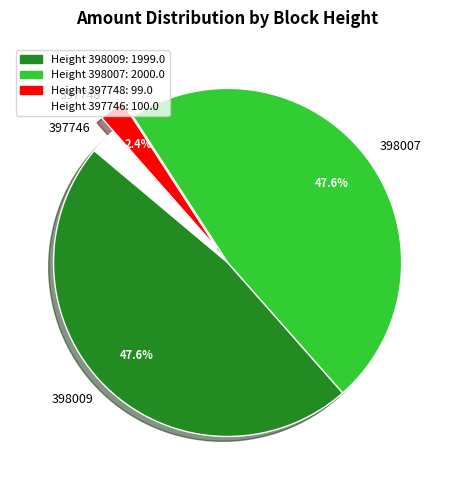

The 398007 slice represents 41% of the pie. True or false?

False